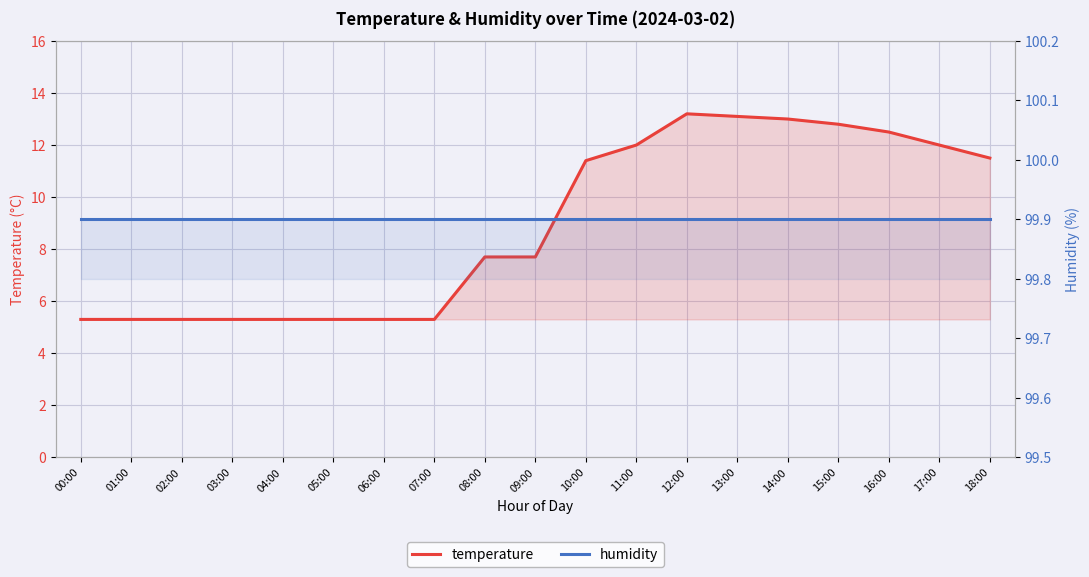

What position from the left is 15:00?

16